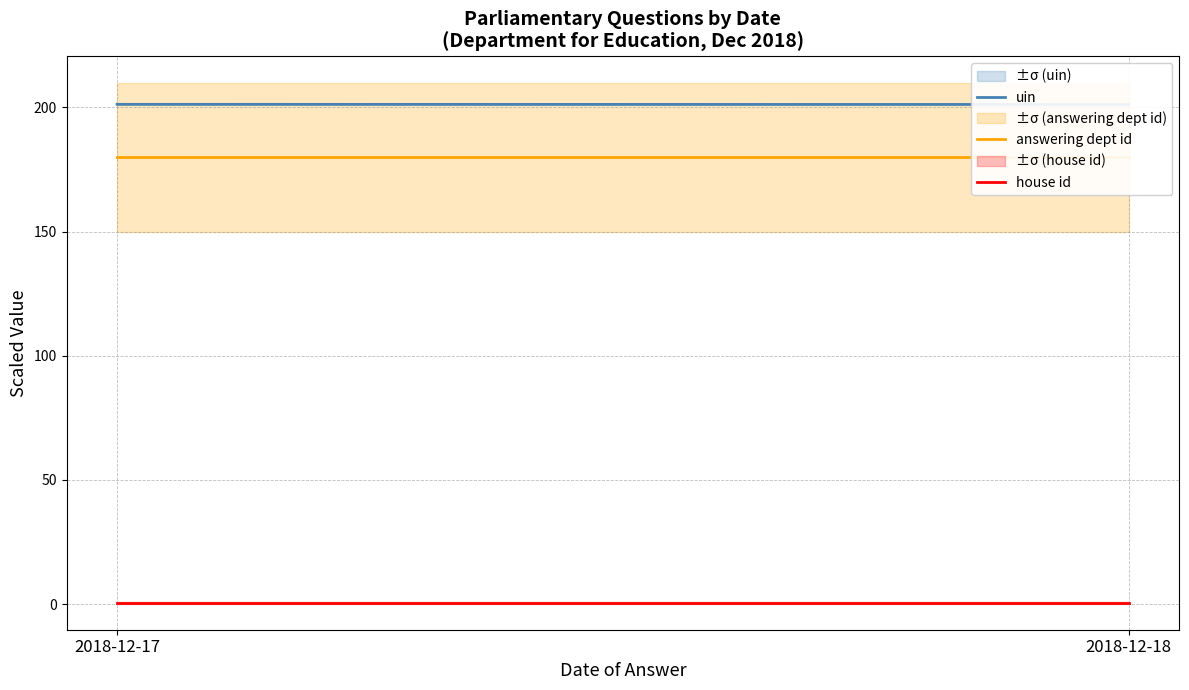

Is the value of answering dept id at 2018-12-18 greater than the value of uin at 2018-12-18?

No